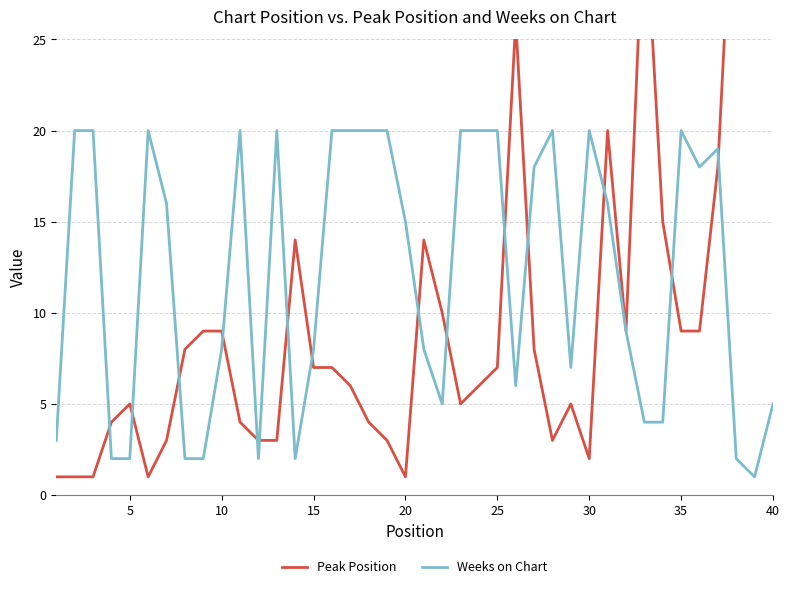

What is the greatest value displayed?

38